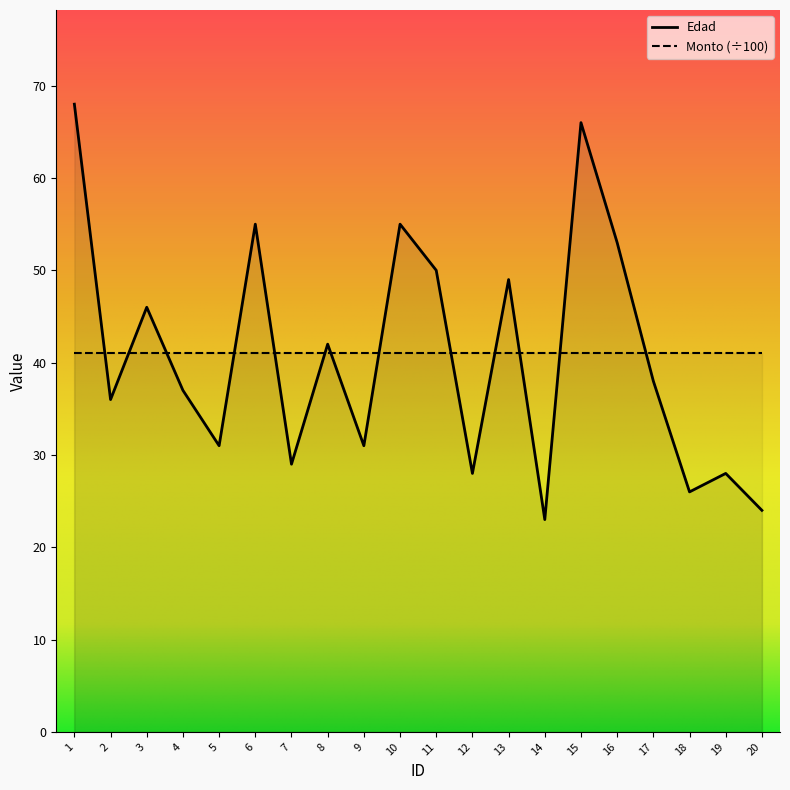

Does the chart have visible grid lines?

No